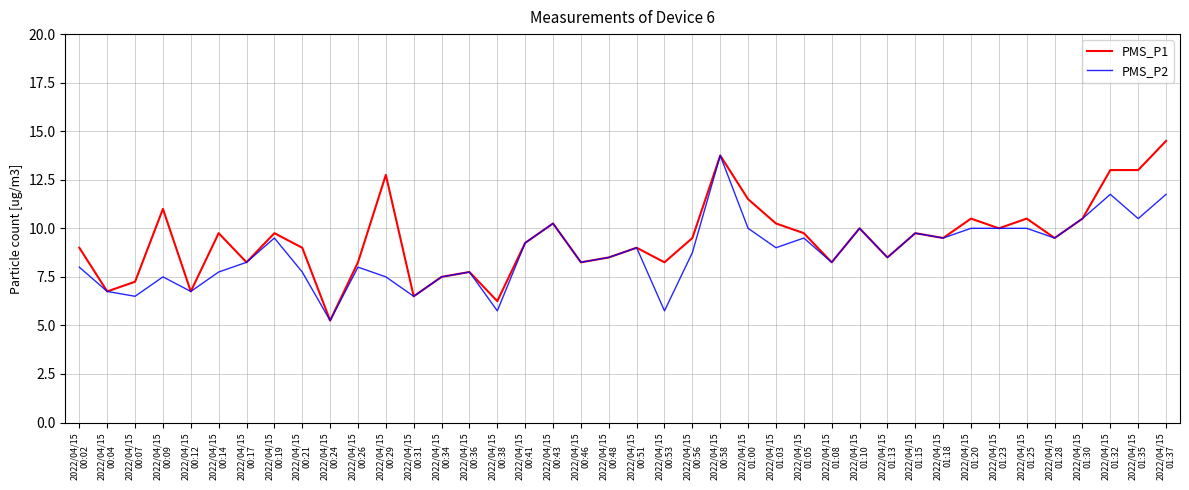

True or false: PMS_P1 has a value of 9.5 at 2022/04/15
01:18.

True